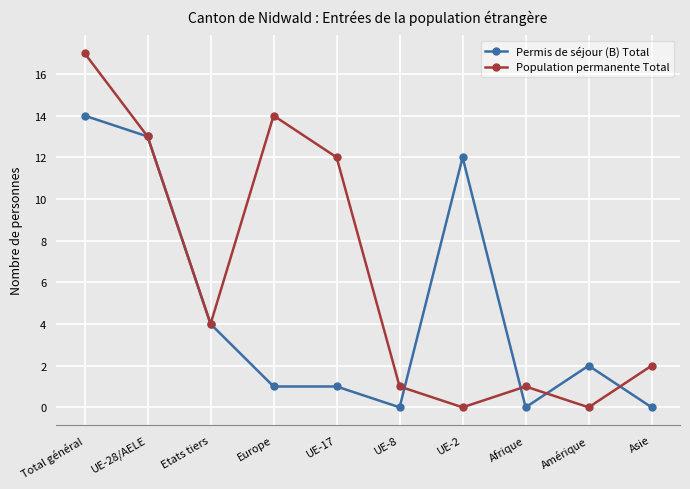

What position from the left is UE-17?

5